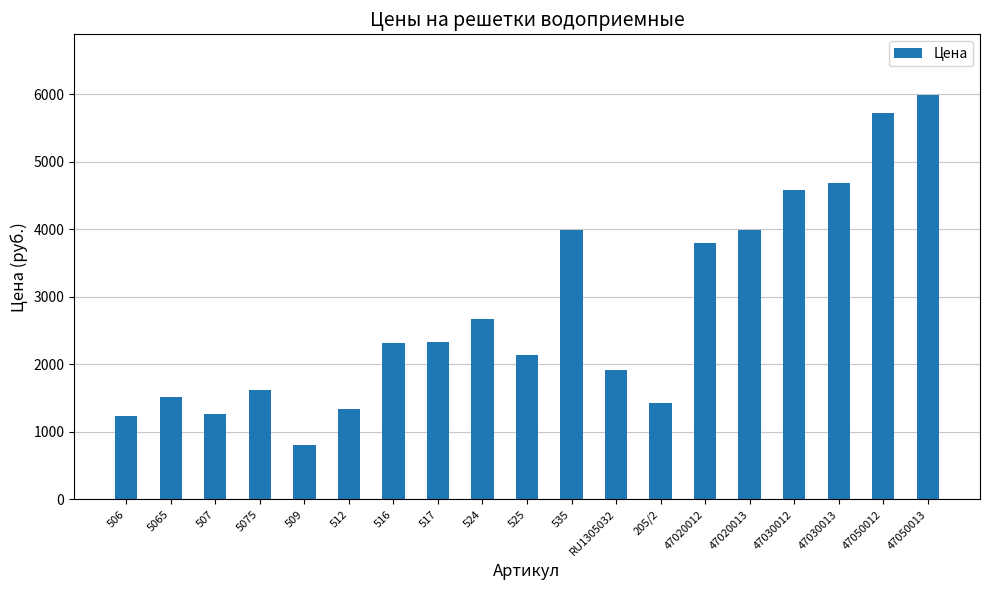

Which has a higher value, 512 or 5065?

5065